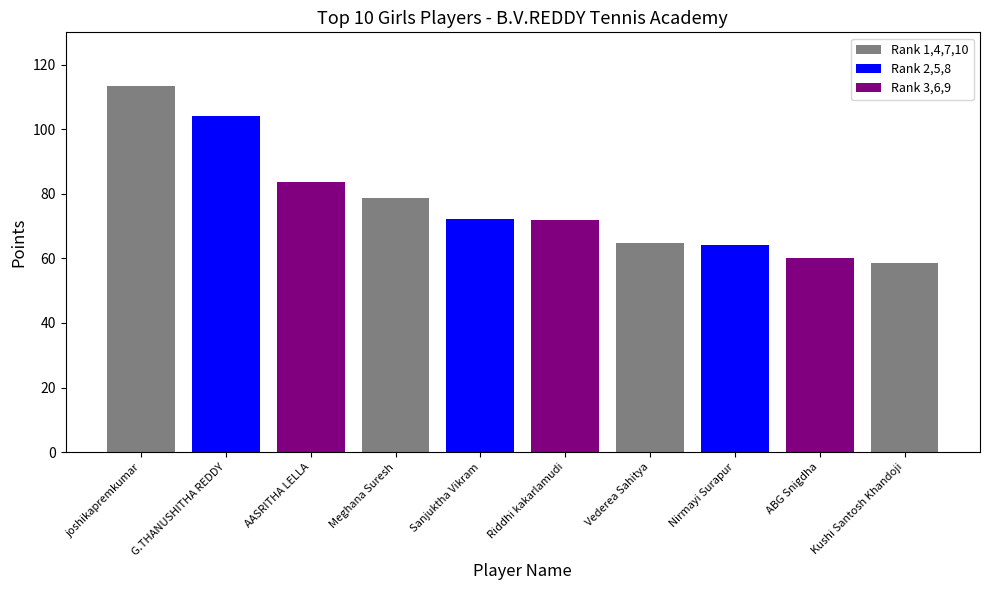

The chart shows a value of 83.8 at AASRITHA LELLA. True or false?

True